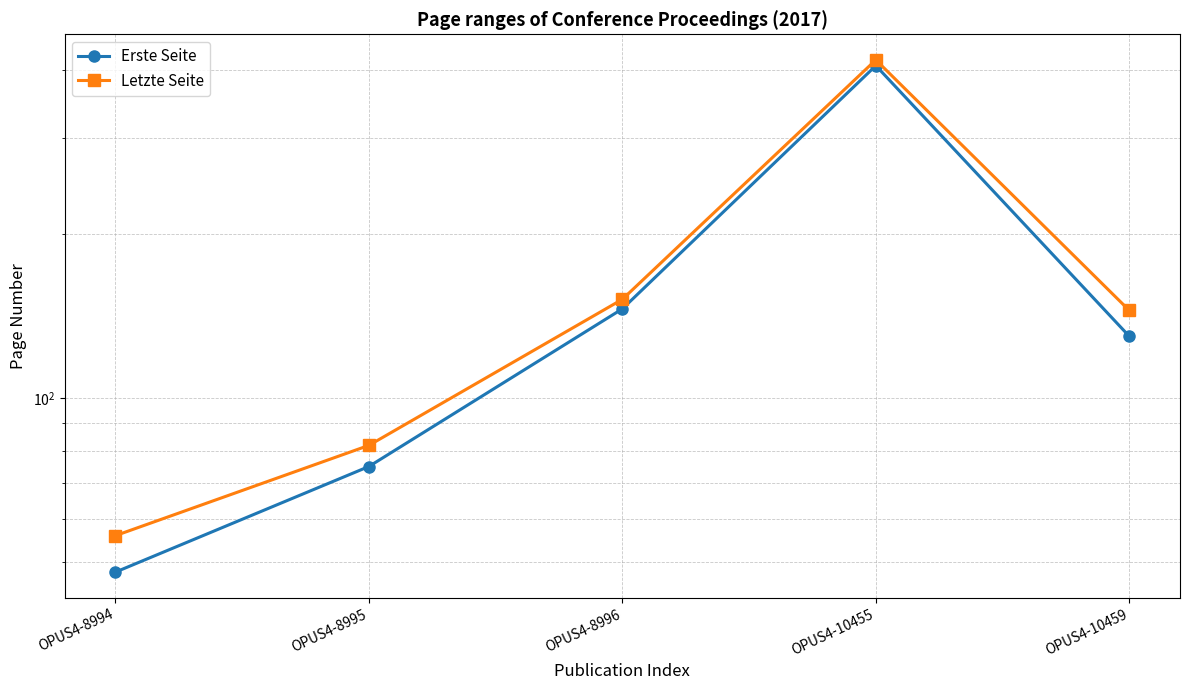

True or false: Letzte Seite and Erste Seite cross at least once.

False